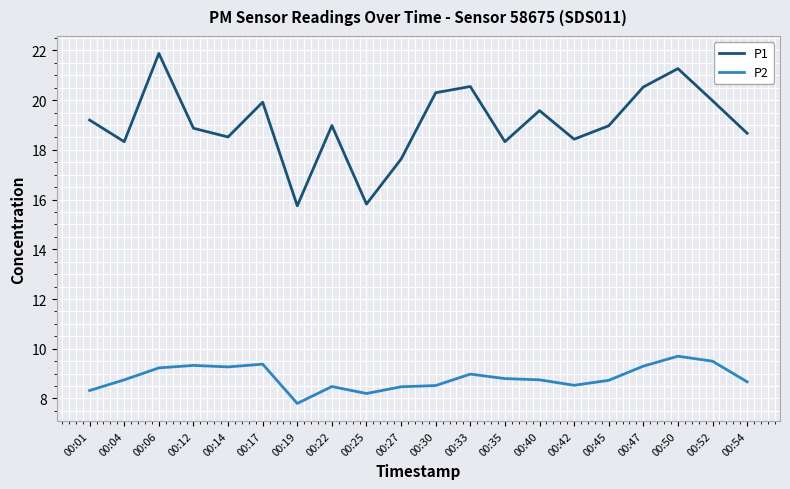

What is the spread (max minus min) of values at 00:30?

11.8